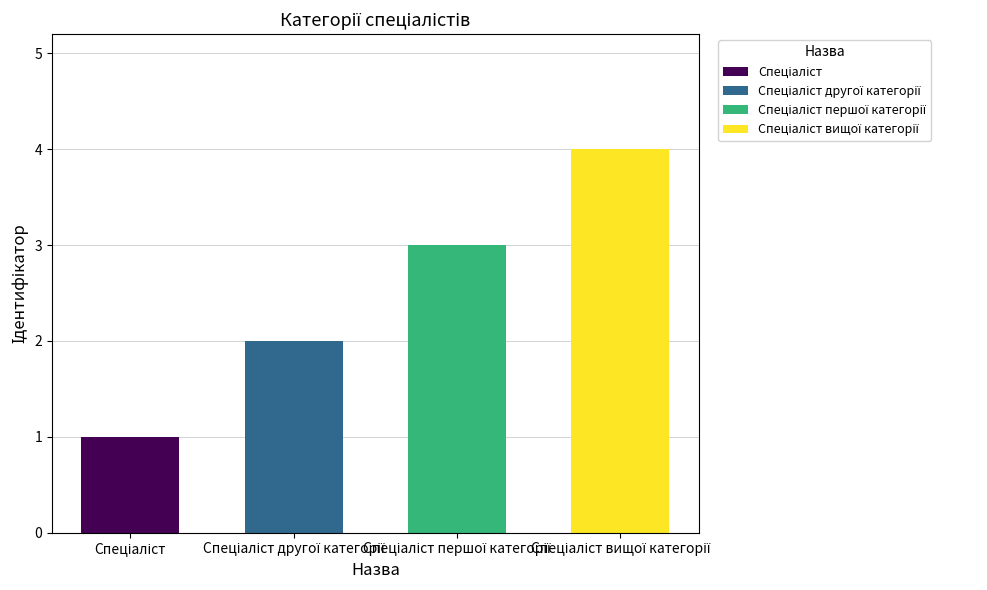

What is the maximum value shown in the chart?

4